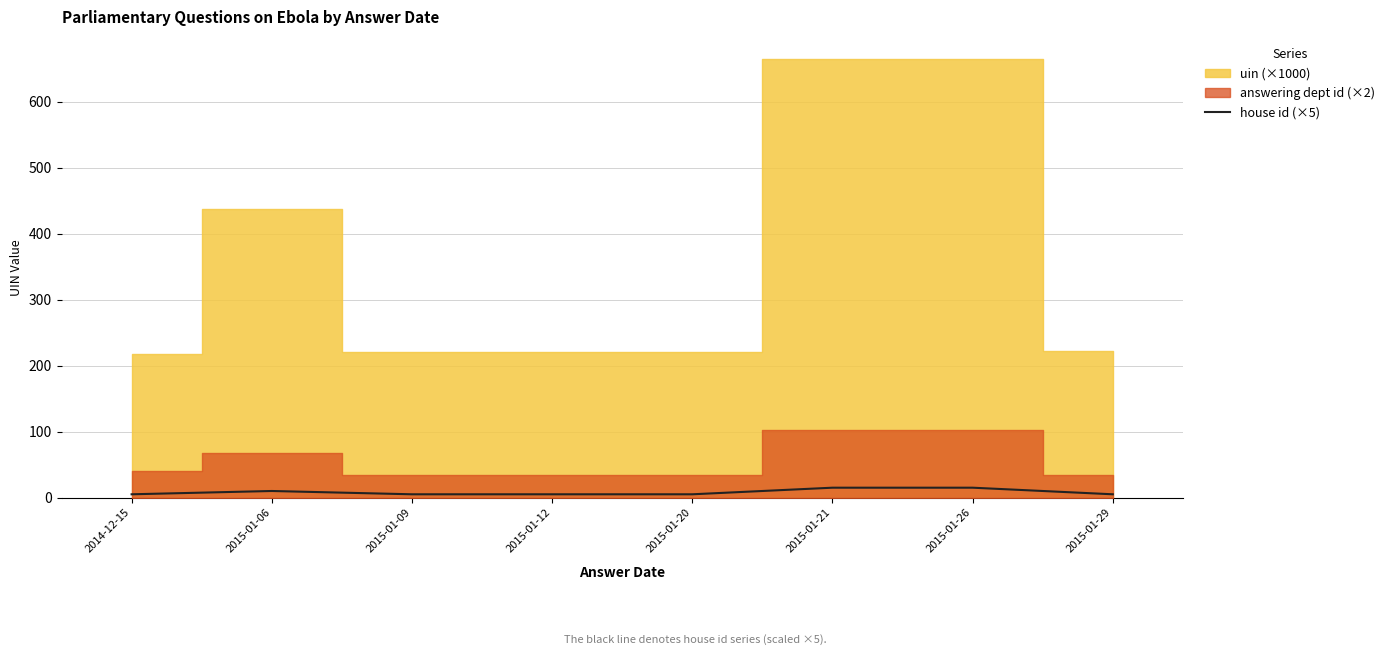

Count the number of categories in the chart.

8